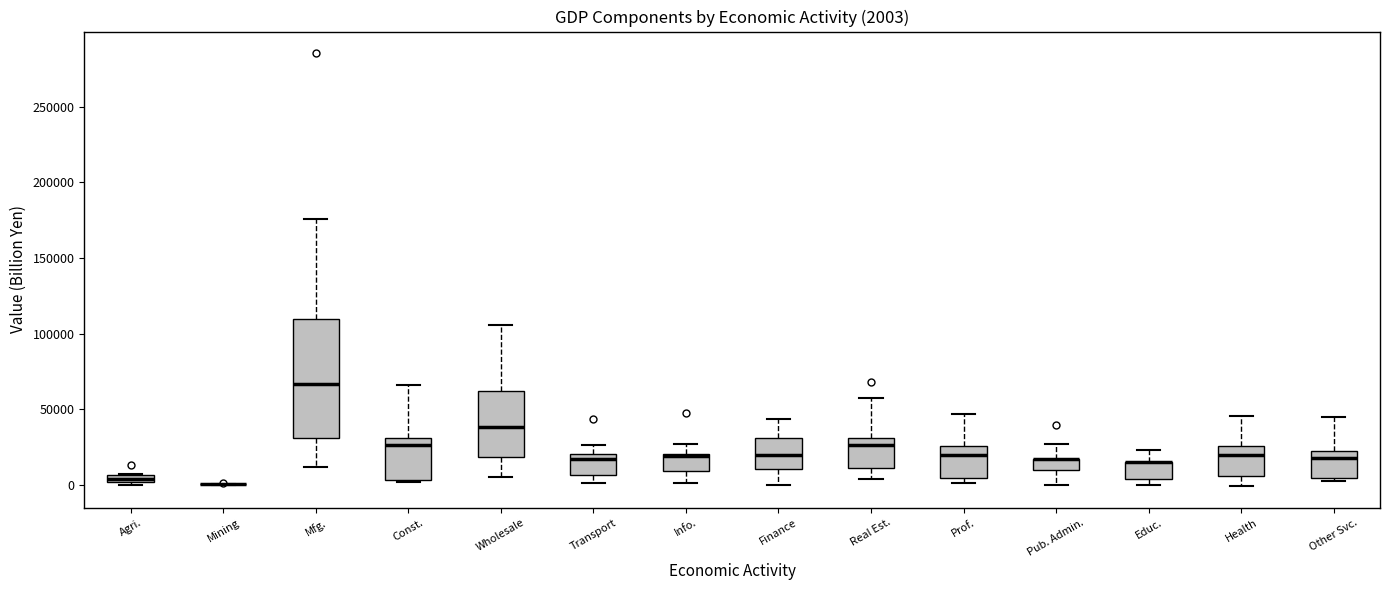

Which box is the tallest, from its lower edge to its upper edge?

Mfg.